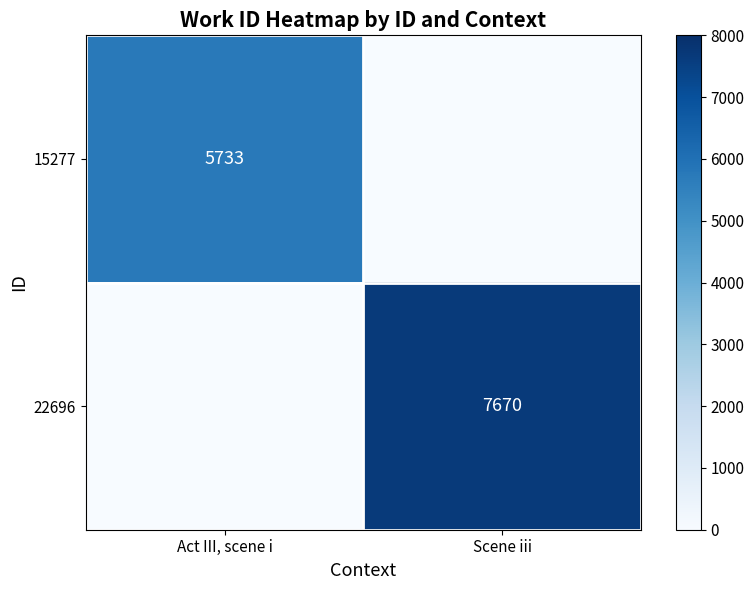

Is it true that 15277 equals 9023 at Act III, scene i?

False